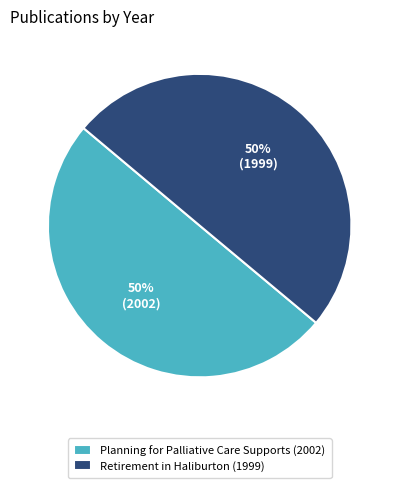

To the nearest percent, what portion does Planning for Palliative Care Supports (2002) represent?

50%